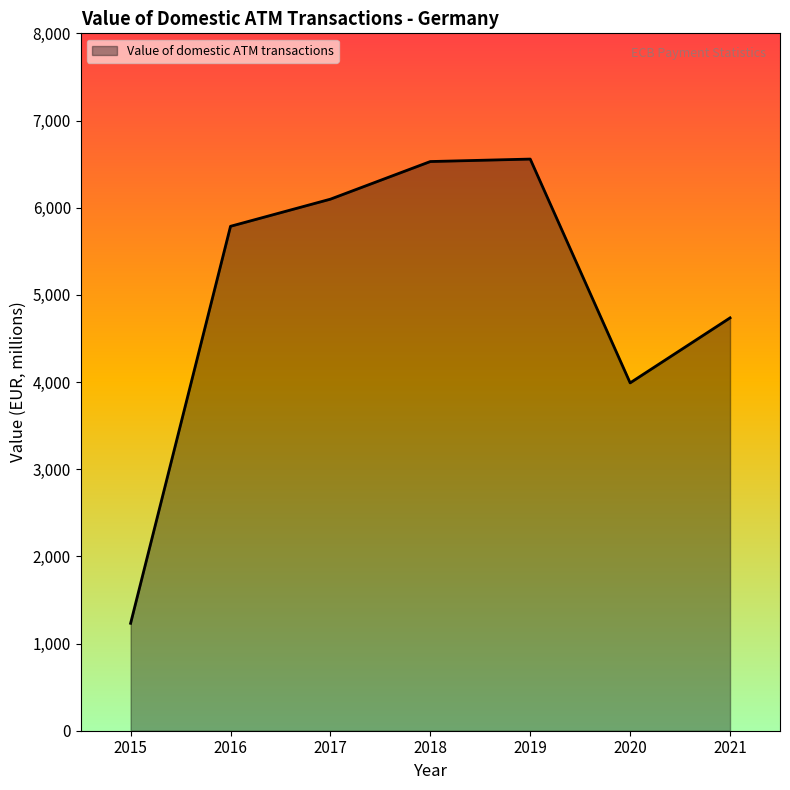

What is the maximum value shown in the chart?

6557.6